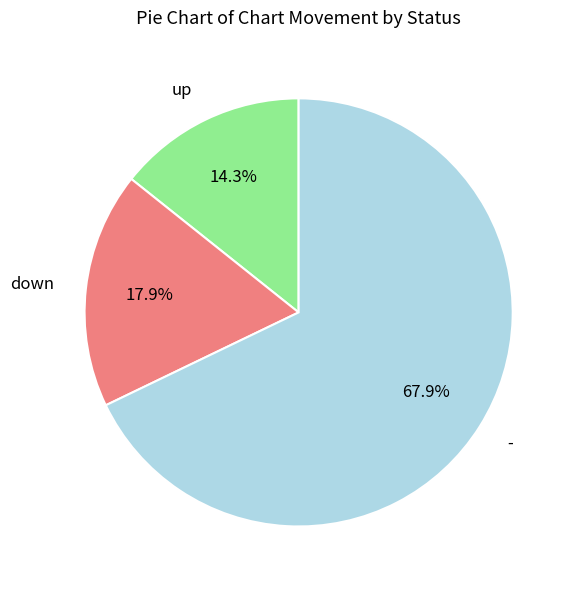

Which has a higher value, down or -?

-